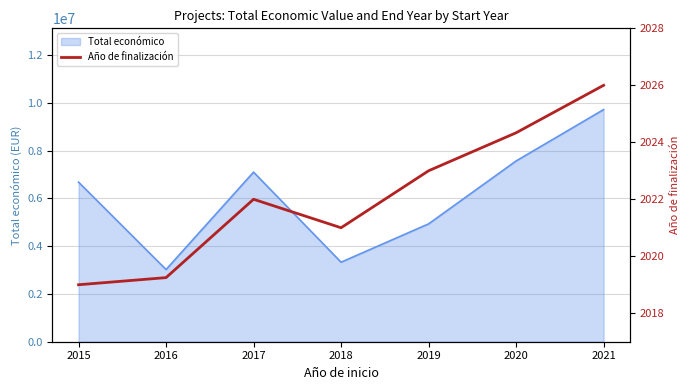

Reading left to right, what are all the values shown in this chart?

2019.0	2019.2	2022.0	2021.0	2023.0	2024.3	2026.0